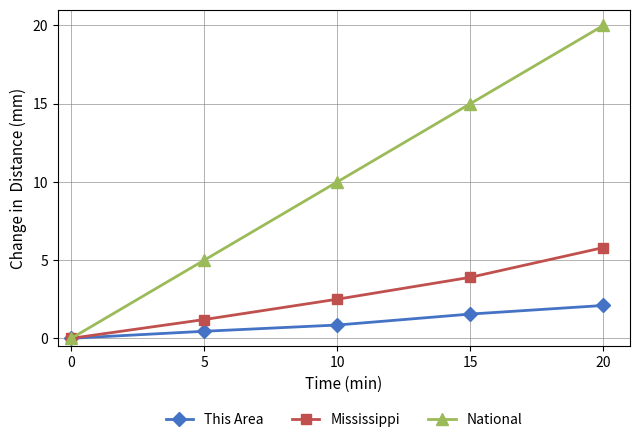

Where is Mississippi nearest to the value 2?

10